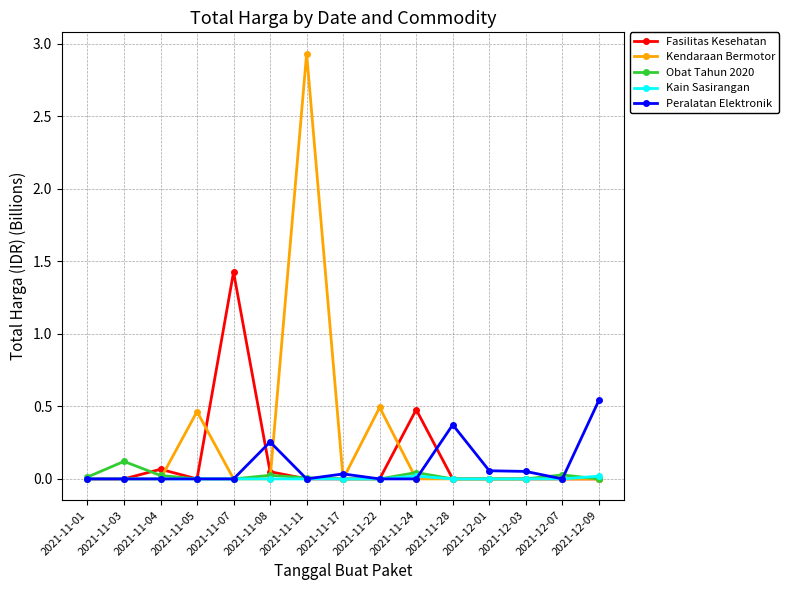

Which series has the widest spread of values?

Kendaraan Bermotor